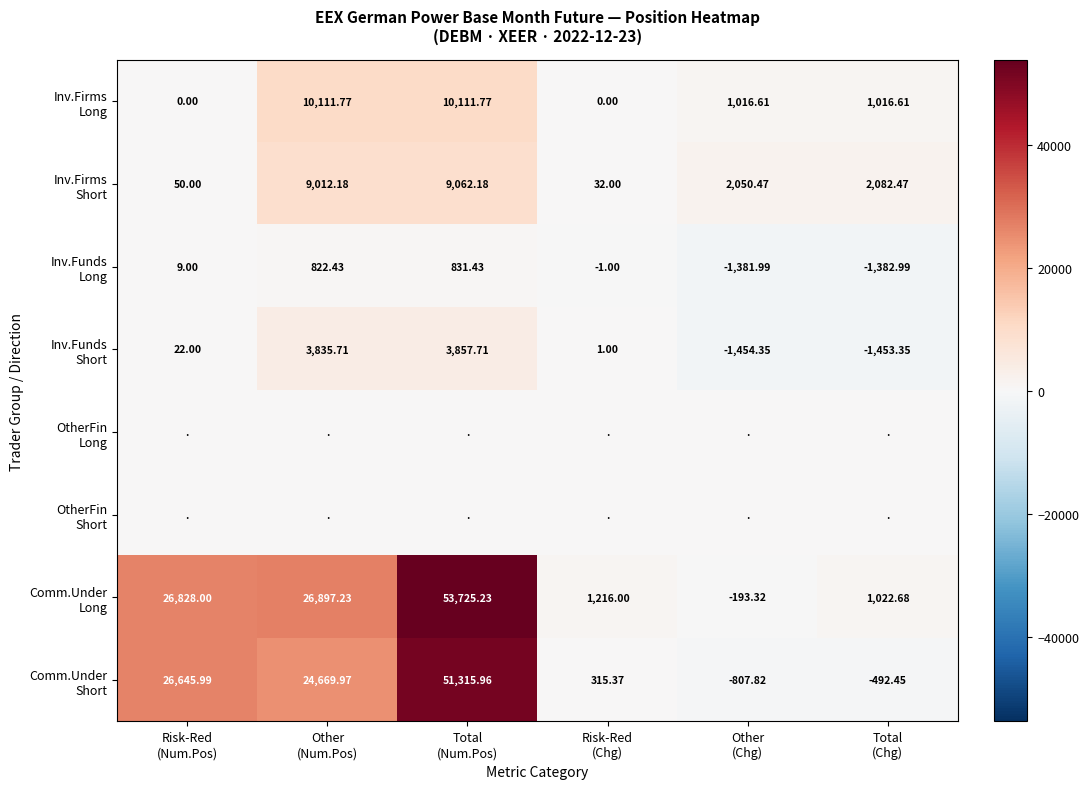

Which has a higher value, Risk-Red
(Chg) or Other
(Num.Pos)?

Other
(Num.Pos)